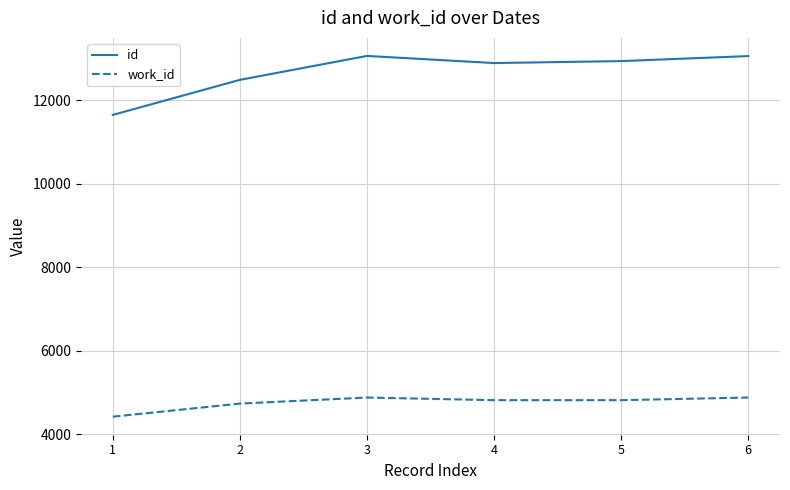

True or false: id and work_id intersect in this chart.

False